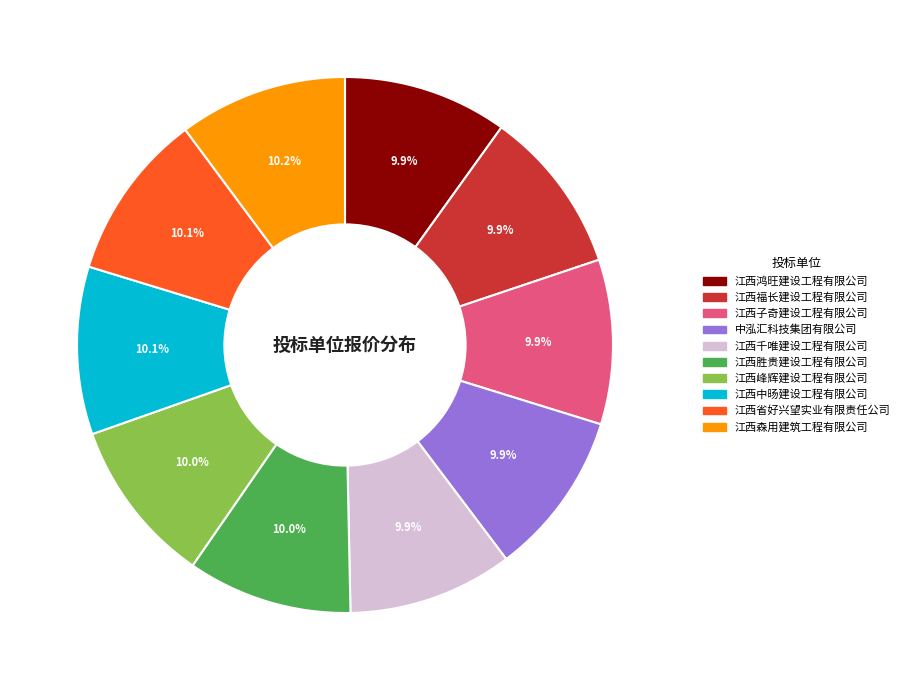

Is it true that 江西胜贵建设工程有限公司 is 20% of the pie?

False